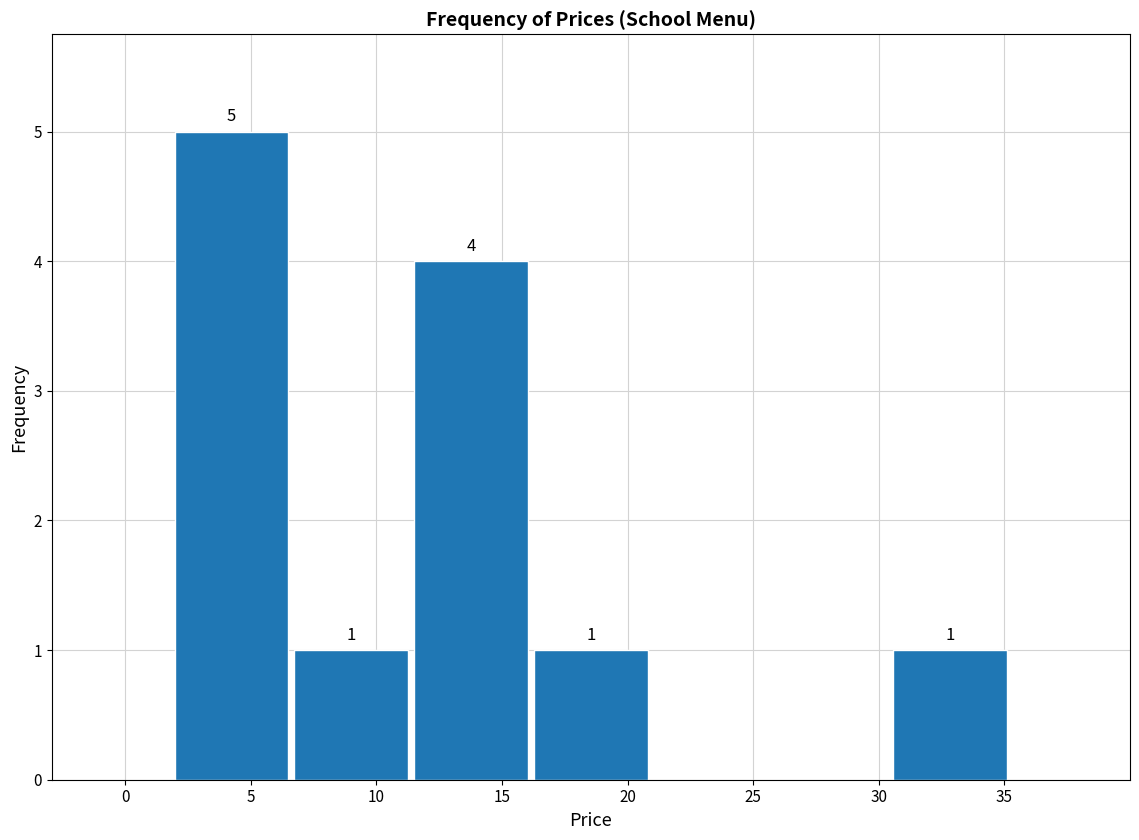

Which range on the x-axis has the tallest bar?

2.0 to 6.5